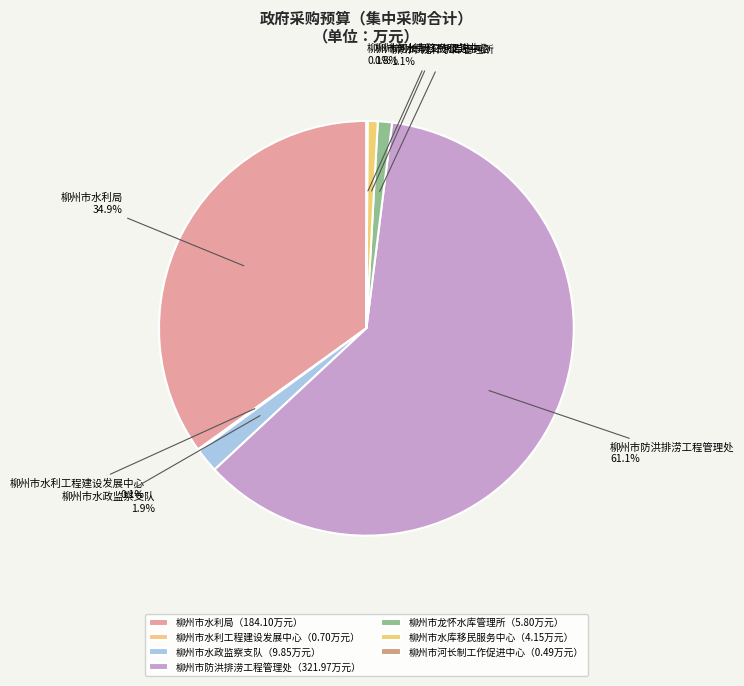

Does 柳州市水库移民服务中心 represent more than half of the total?

No